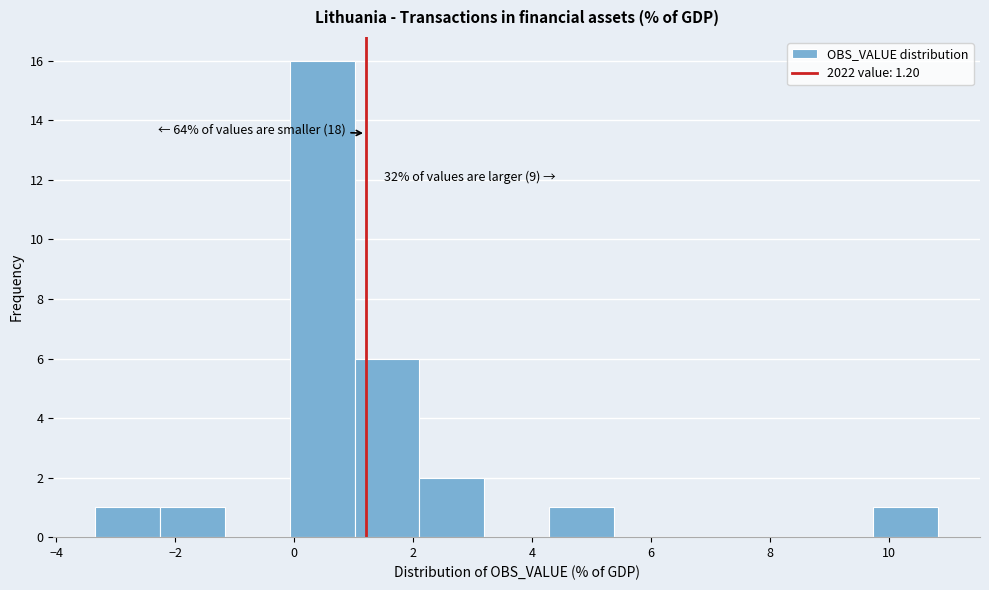

Over which range of the x-axis is the bar tallest?

0.0 to 1.0